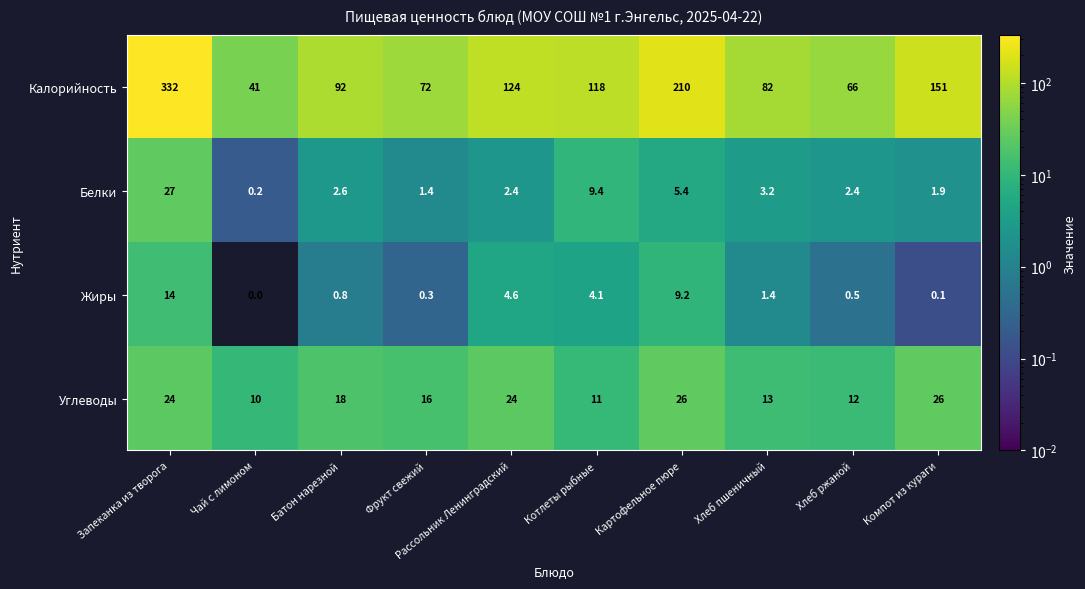

The Белки series shows 8.9 at Картофельное пюре. True or false?

False